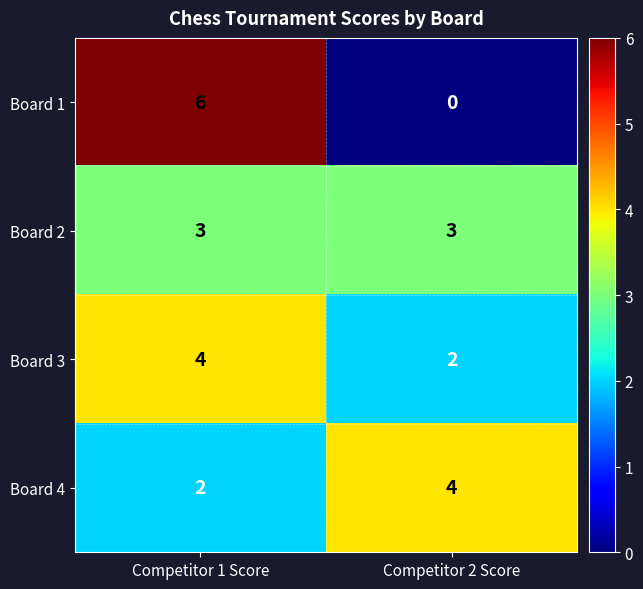

What is the greatest value displayed?

6